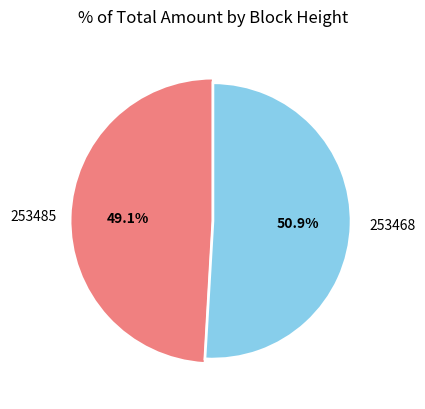

Is there any slice that represents more than half of the pie?

Yes